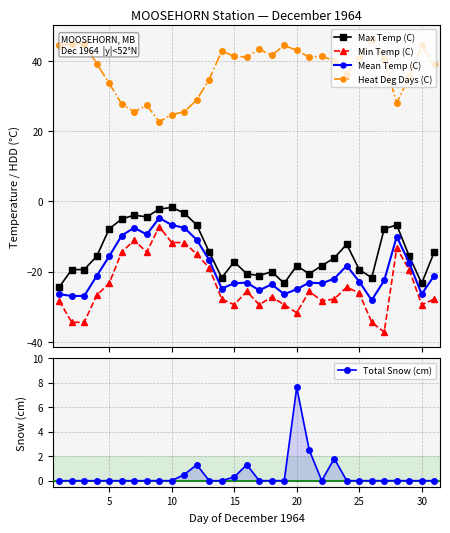

What is the value of the Max Temp (C) point at the 3rd from the left?

-19.4